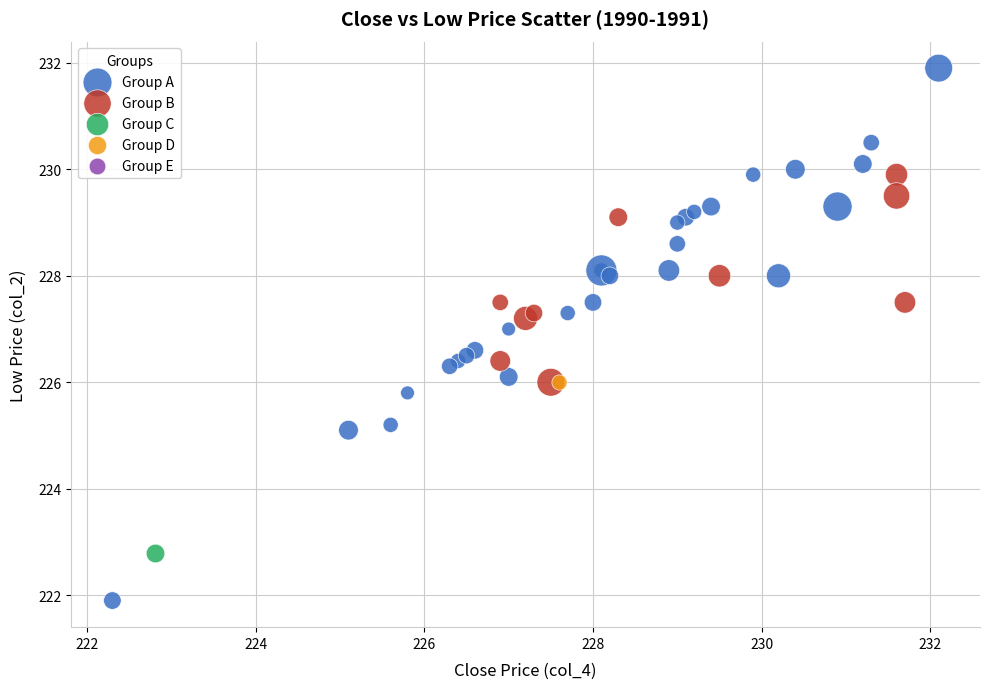

Which series contains the lowest Y value?

Group A